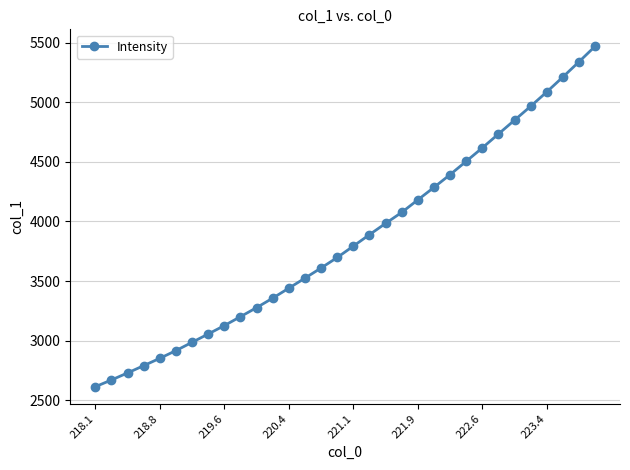

What is the value of the 17th point from the left?

3793.5